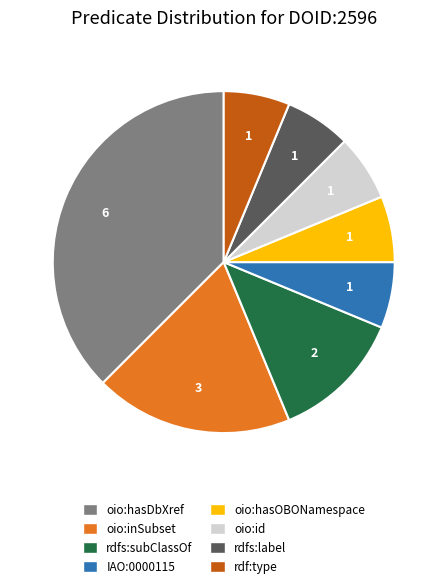

Does rdfs:subClassOf account for over 50% of the chart?

No